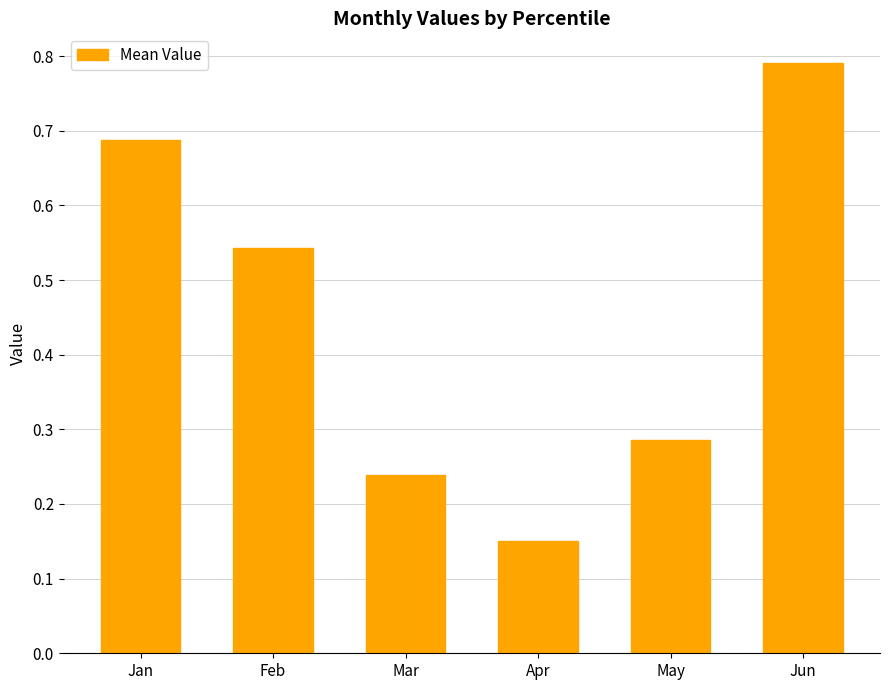

Rank the categories by value from highest to lowest.

Jun, Jan, Feb, May, Mar, Apr